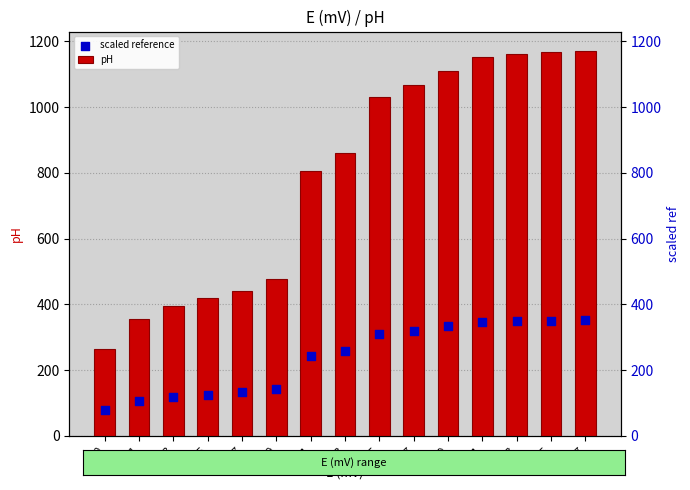

At which category is the sum across all series the highest?

27